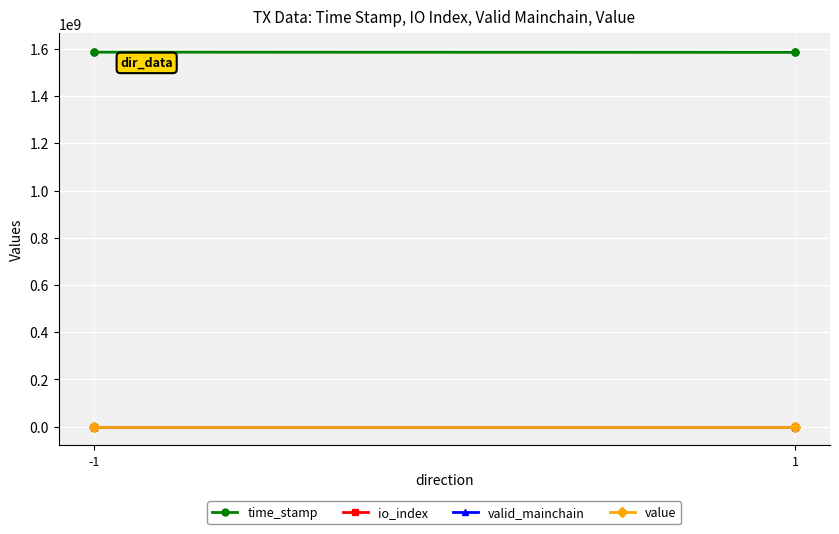

True or false: time_stamp has more than 1 points higher than both neighbors.

False